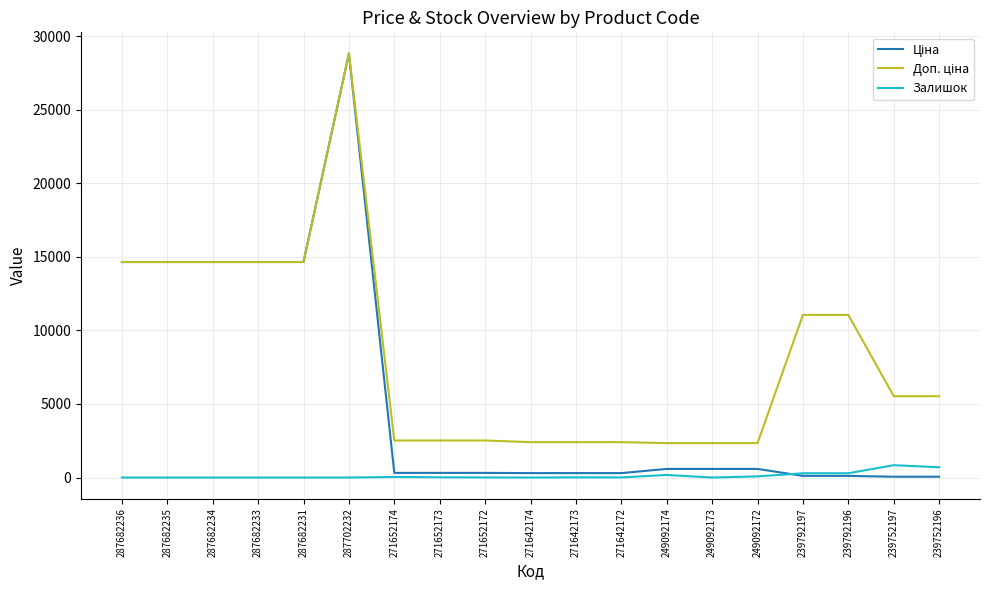

Which label corresponds to the largest value in the chart?

287702232